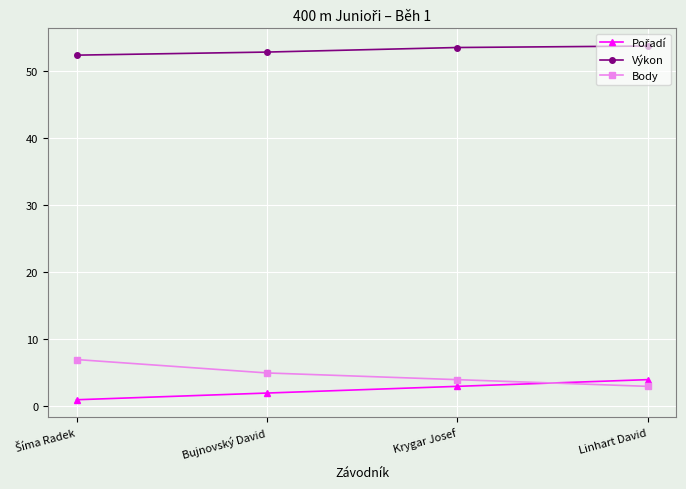

Read the Body value at Krygar Josef.

4.0